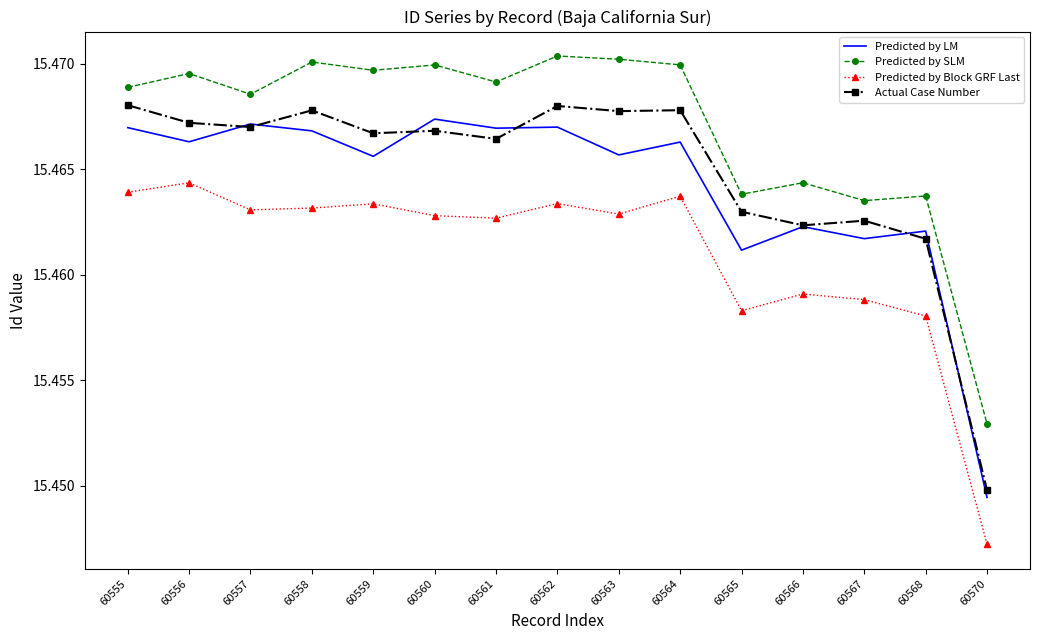

Is it true that Actual Case Number equals 26.6 at 60557?

False